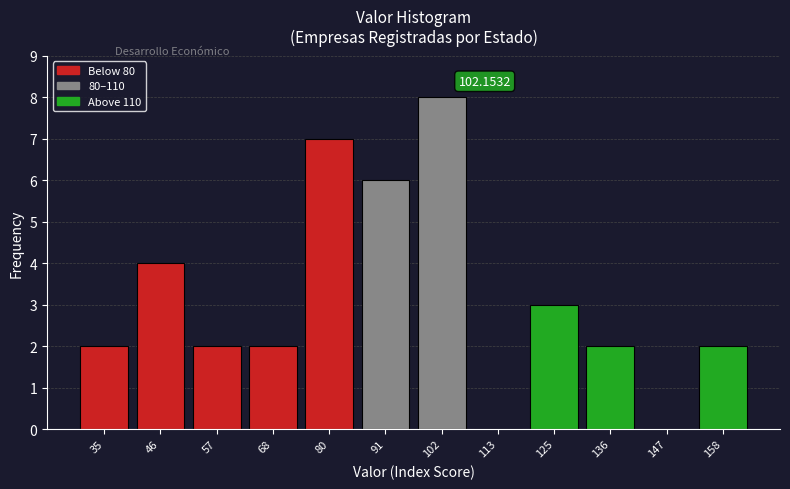

What is the sum of the values at 68 and 46?

6